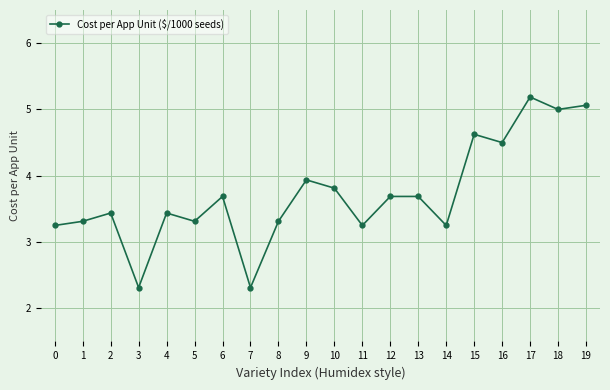

What is the maximum value shown in the chart?

5.2